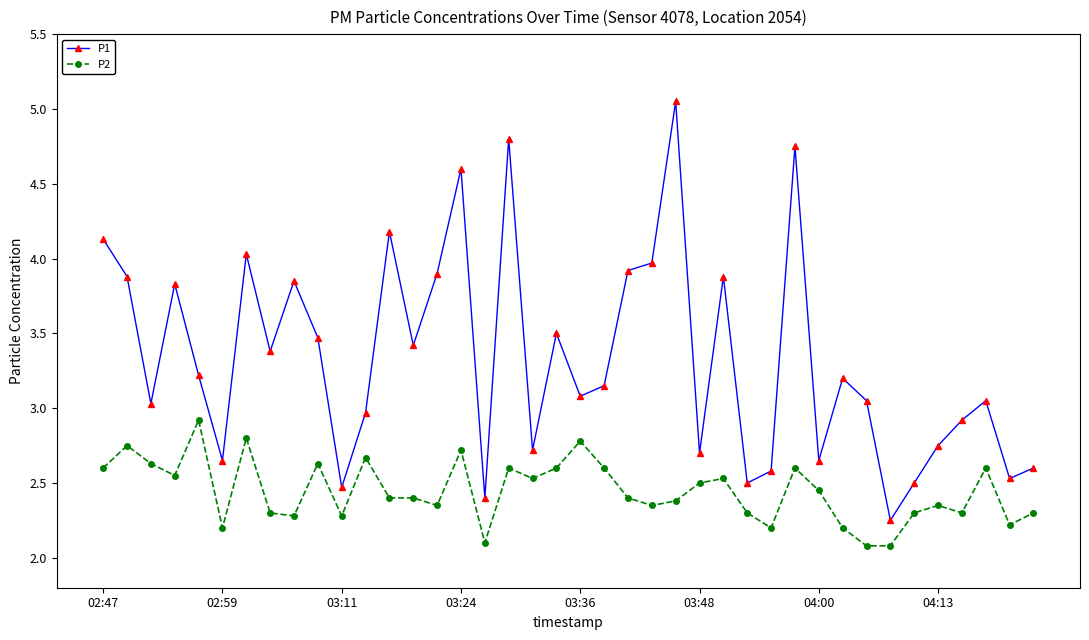

Which series has the largest total across all categories?

P1